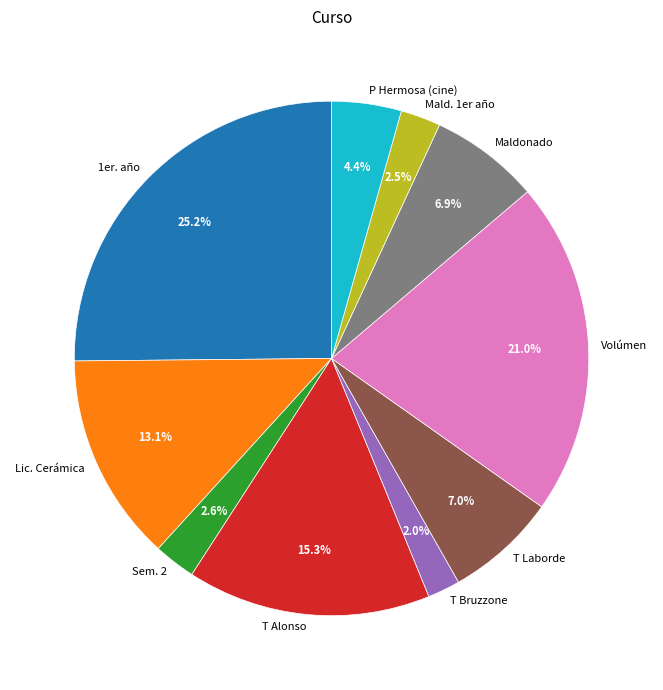

Approximately how many times larger is the value at Volúmen compared to T Laborde?

3.0